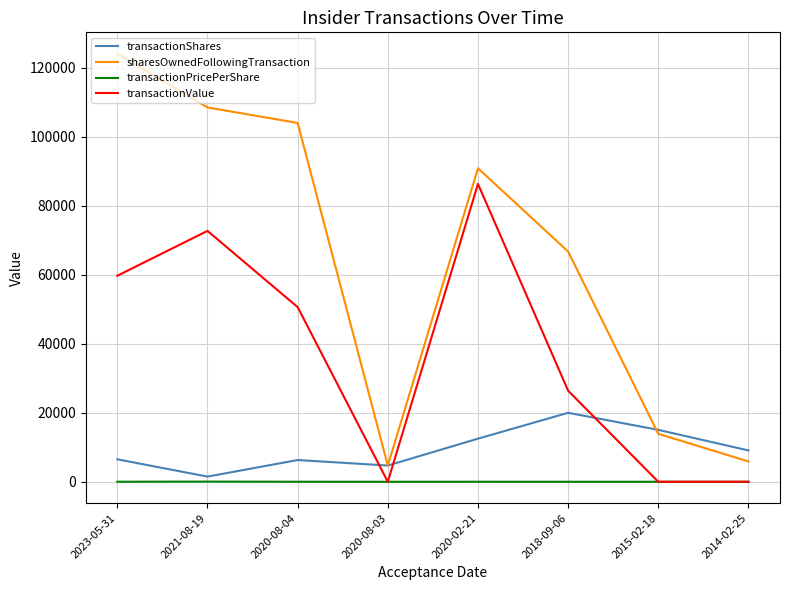

What is the total value across all series at 2015-02-18?

28962.0